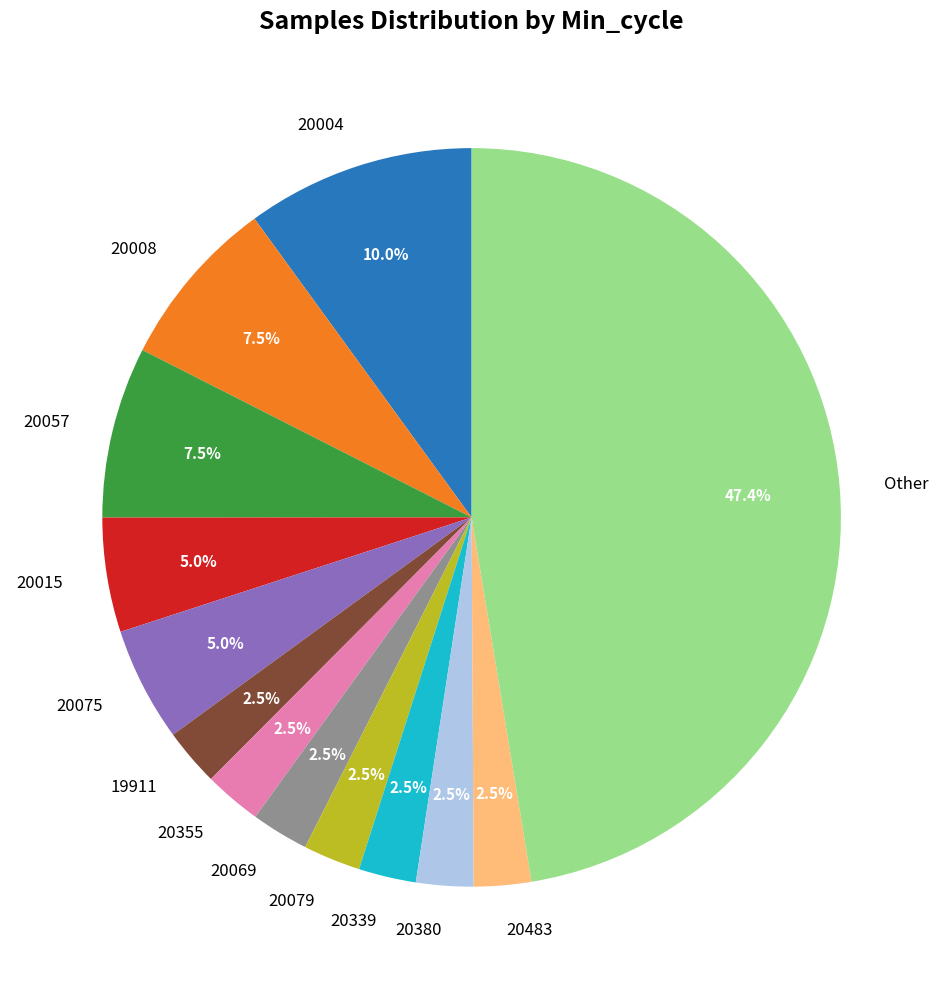

Approximately how many times larger is the value at 20069 compared to 20079?

1.0